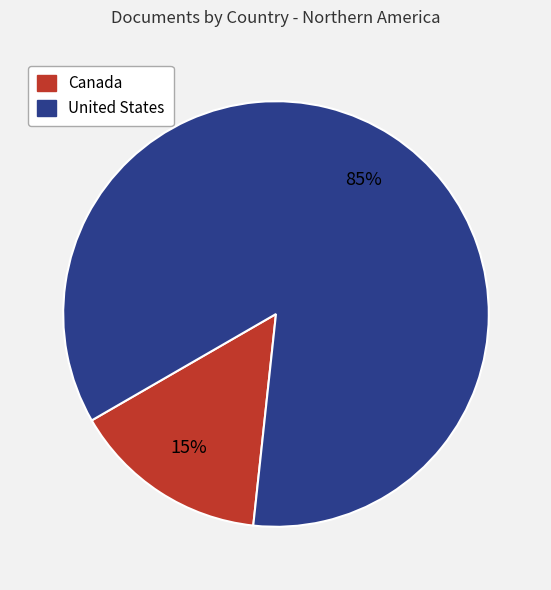

Is it true that Canada is 24% of the pie?

False